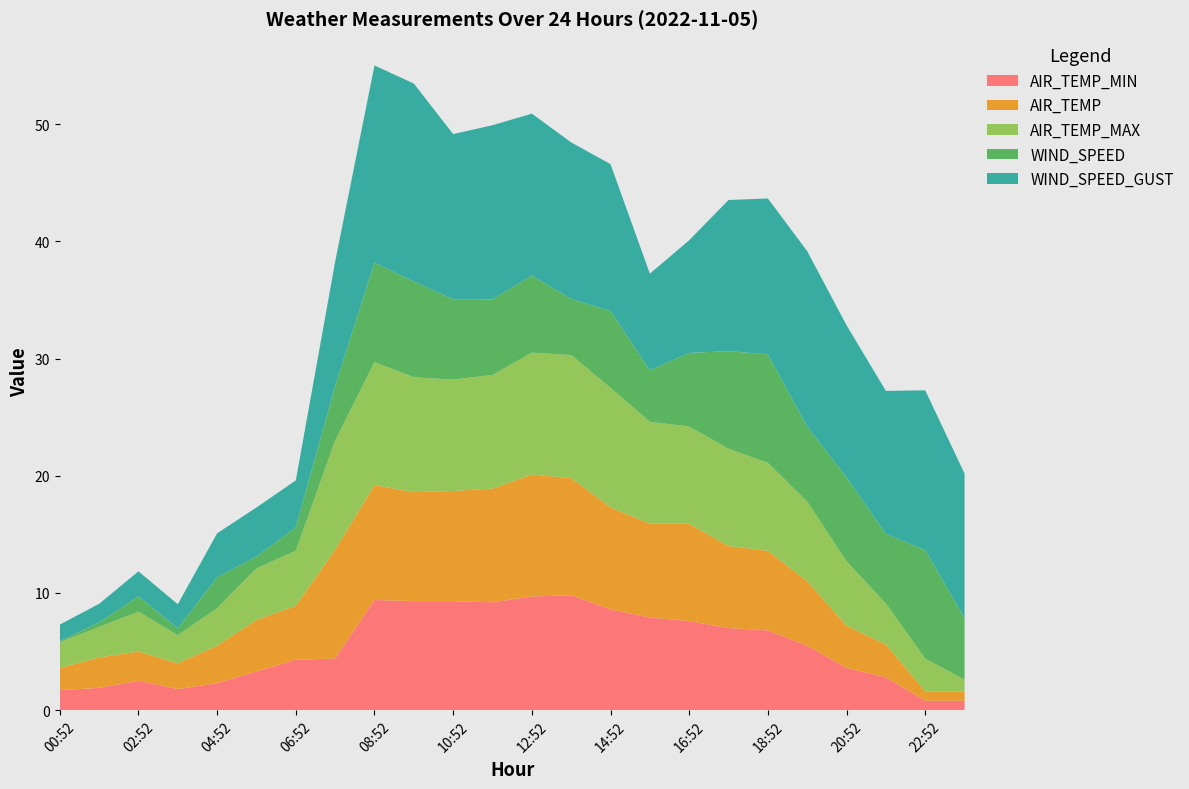

Reading left to right, transcribe all the data shown in this chart.

AIR_TEMP_MIN: 1.7	1.9	2.5	1.8	2.3	3.3	4.3	4.4	9.4	9.3	9.3	9.2	9.7	9.8	8.6	7.9	7.6	7.0	6.8	5.5	3.6	2.8	0.8	0.8
AIR_TEMP: 1.9	2.6	2.5	2.2	3.2	4.4	4.6	9.3	9.8	9.3	9.4	9.7	10.4	10.0	8.7	8.0	8.3	7.0	6.8	5.5	3.6	2.8	0.8	0.8
AIR_TEMP_MAX: 2.2	2.6	3.4	2.4	3.2	4.4	4.7	9.3	10.5	9.8	9.5	9.7	10.4	10.5	10.2	8.7	8.3	8.3	7.5	6.8	5.5	3.5	2.8	1.0
WIND_SPEED: 0.1	0.4	1.3	0.6	2.6	1.0	2.0	4.7	8.5	8.2	6.9	6.4	6.6	4.8	6.6	4.4	6.3	8.3	9.2	6.4	7.2	5.9	9.2	5.2
WIND_SPEED_GUST: 1.4	1.6	2.1	2.1	3.8	4.2	4.0	10.6	16.8	16.9	14.1	14.9	13.8	13.4	12.5	8.2	9.6	12.9	13.3	15.0	13.0	12.2	13.6	12.3